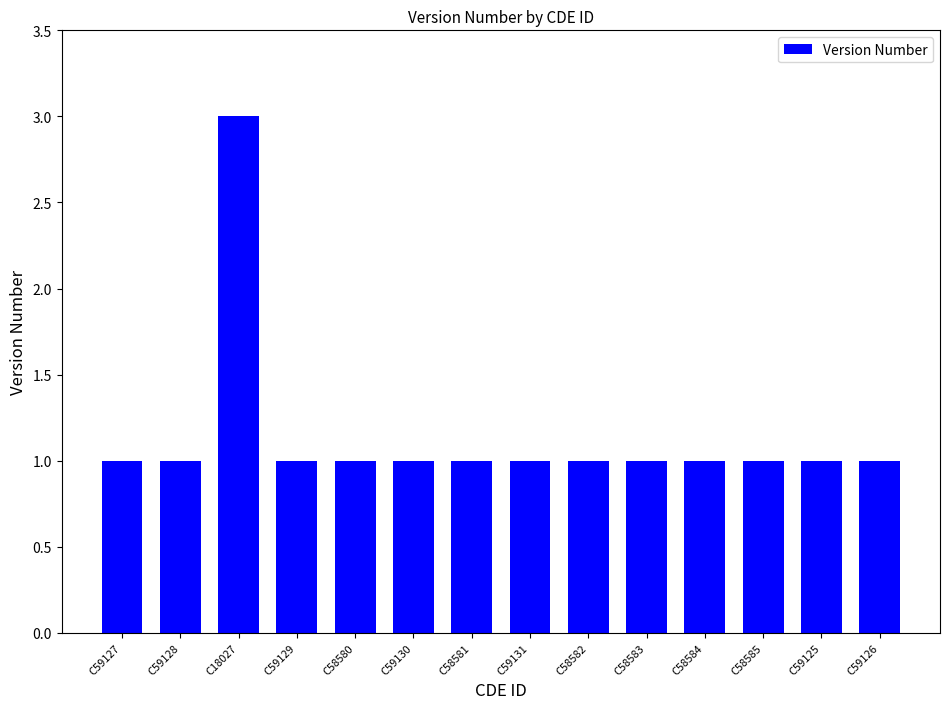

The value at C58580 is 1. True or false?

True